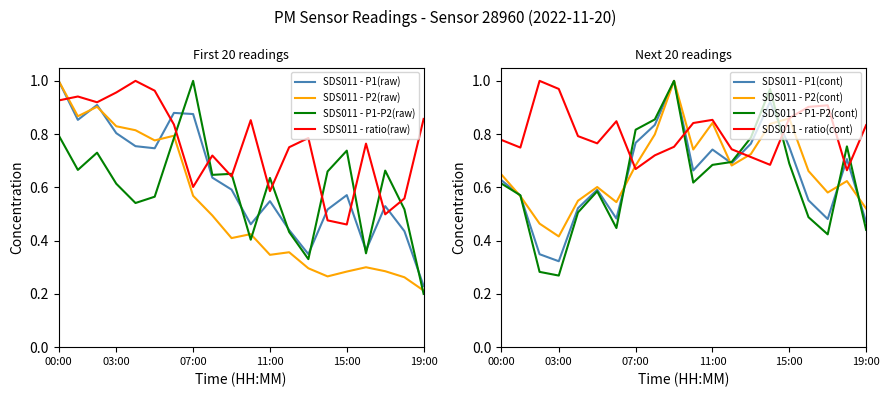

True or false: SDS011 - ratio(raw) has a value of 0.6 at 07:00.

True